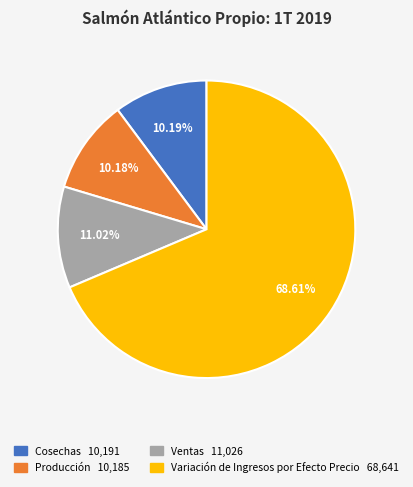

Count the number of slices in the pie.

4